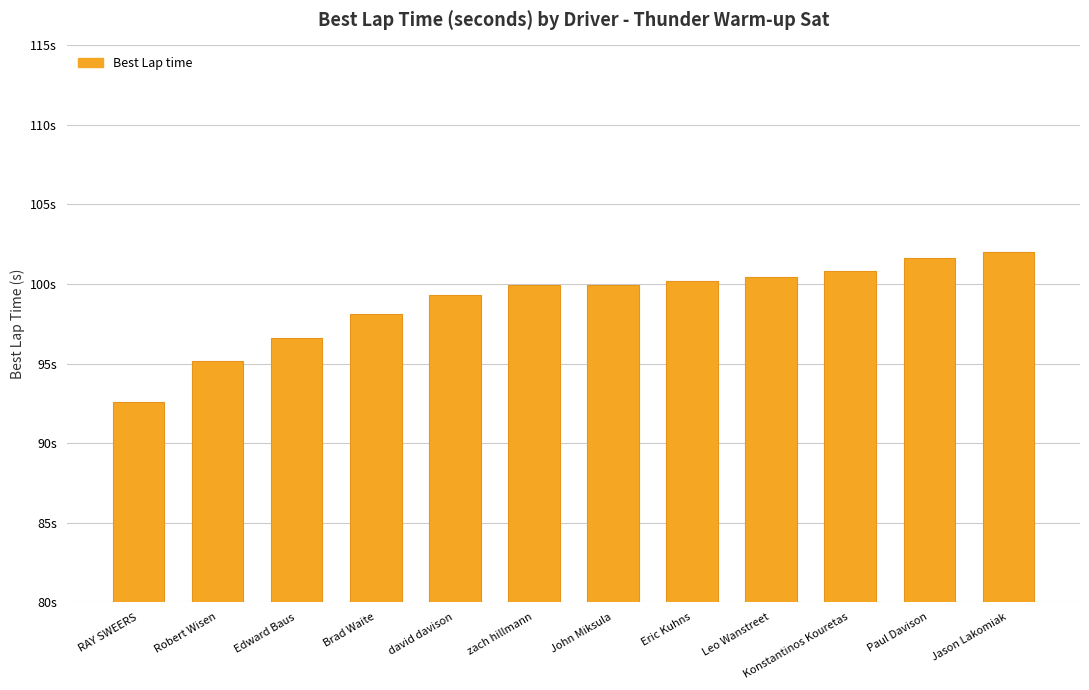

Between Robert Wisen and Brad Waite, which is larger?

Brad Waite